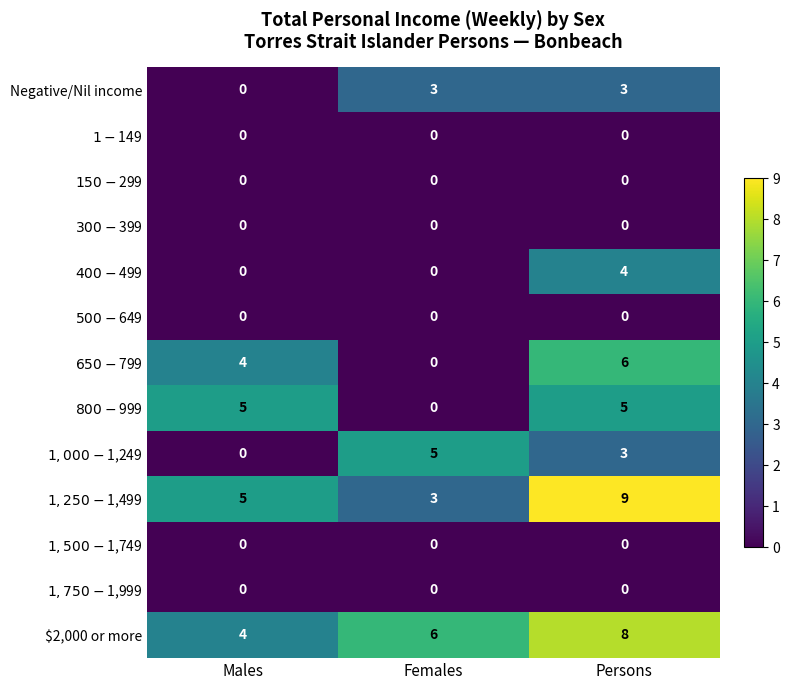

Which label corresponds to the largest value in the chart?

Persons